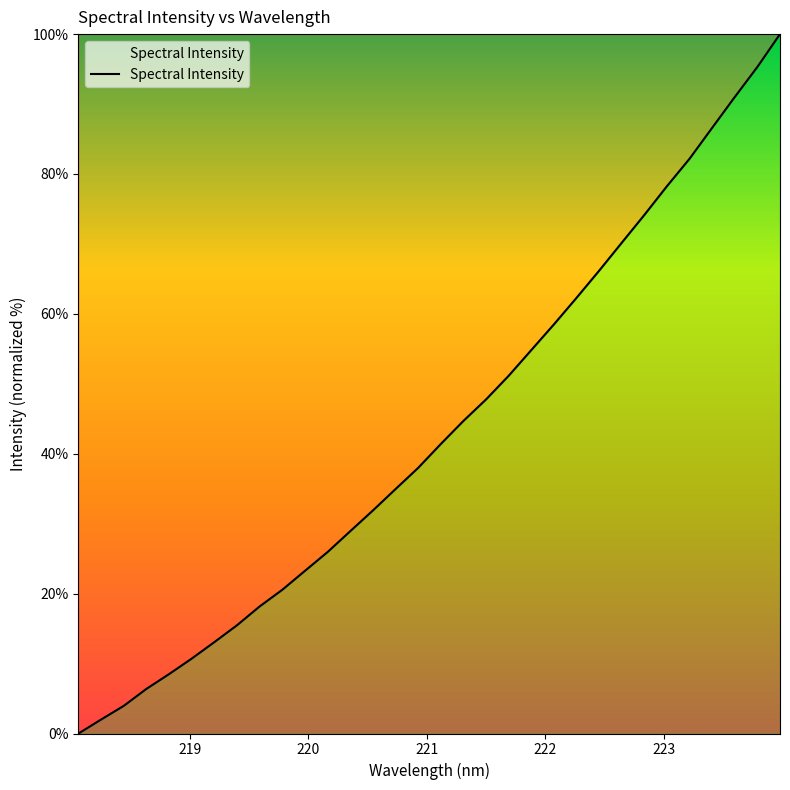

What is the maximum value shown in the chart?

100.0